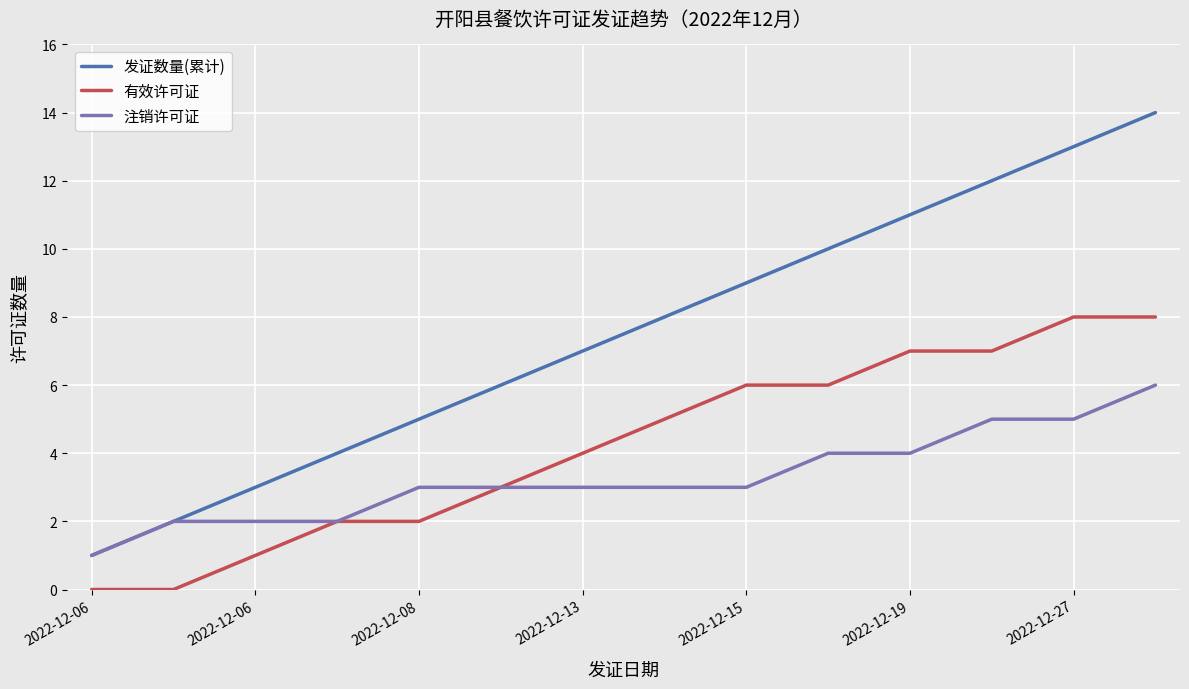

Does the chart have visible grid lines?

Yes